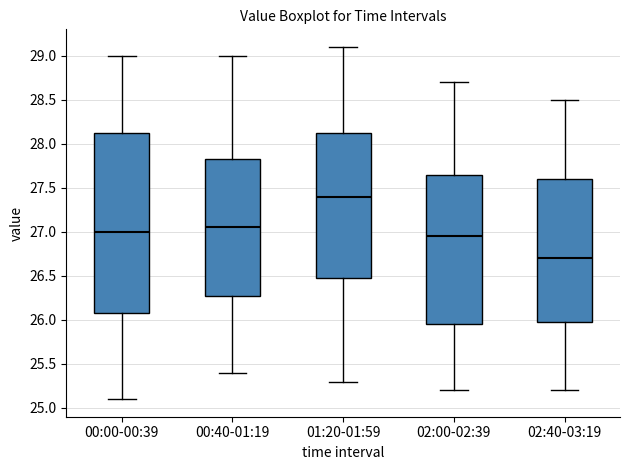

Where does the median line of the box for 02:00-02:39 sit on the y-axis? The values are not printed on the chart, so give them approximately, as read against the axis.

26.95